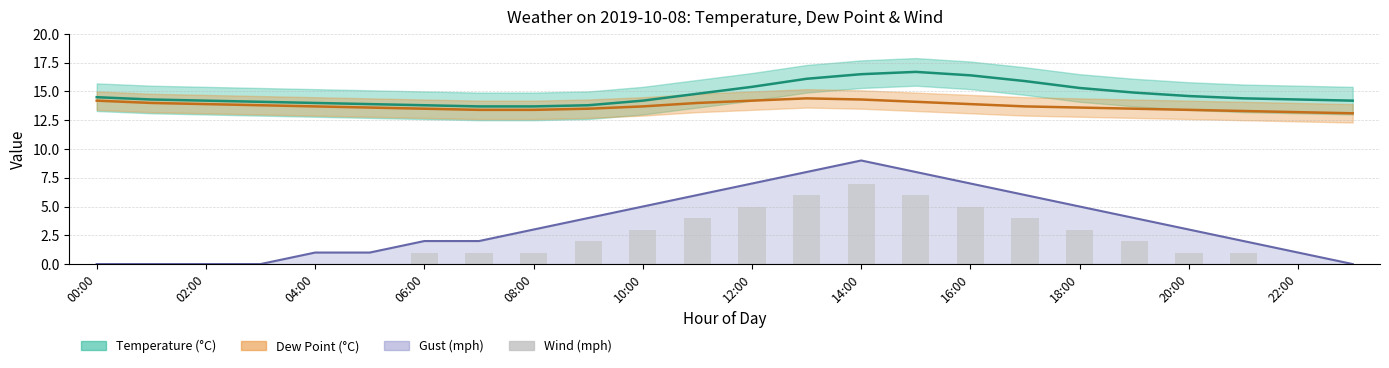

What is the greatest value displayed?

16.7